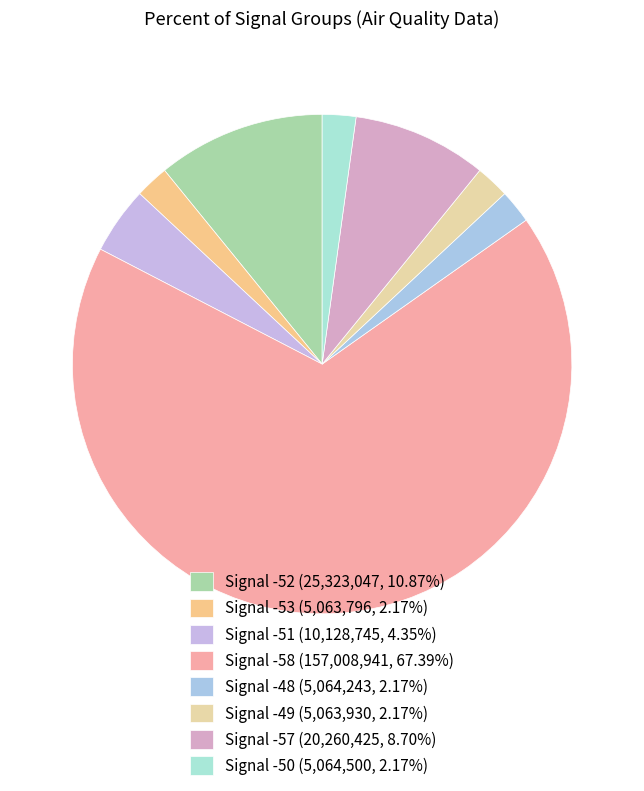

True or false: Signal -58 accounts for 25% of the total.

False